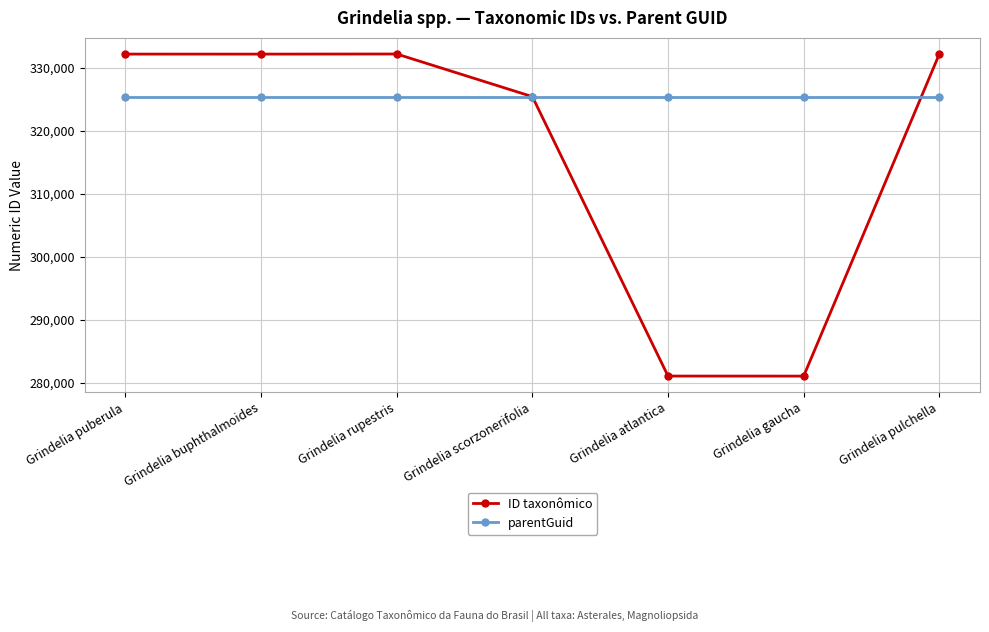

What is the label of the 3rd point from the left?

Grindelia rupestris